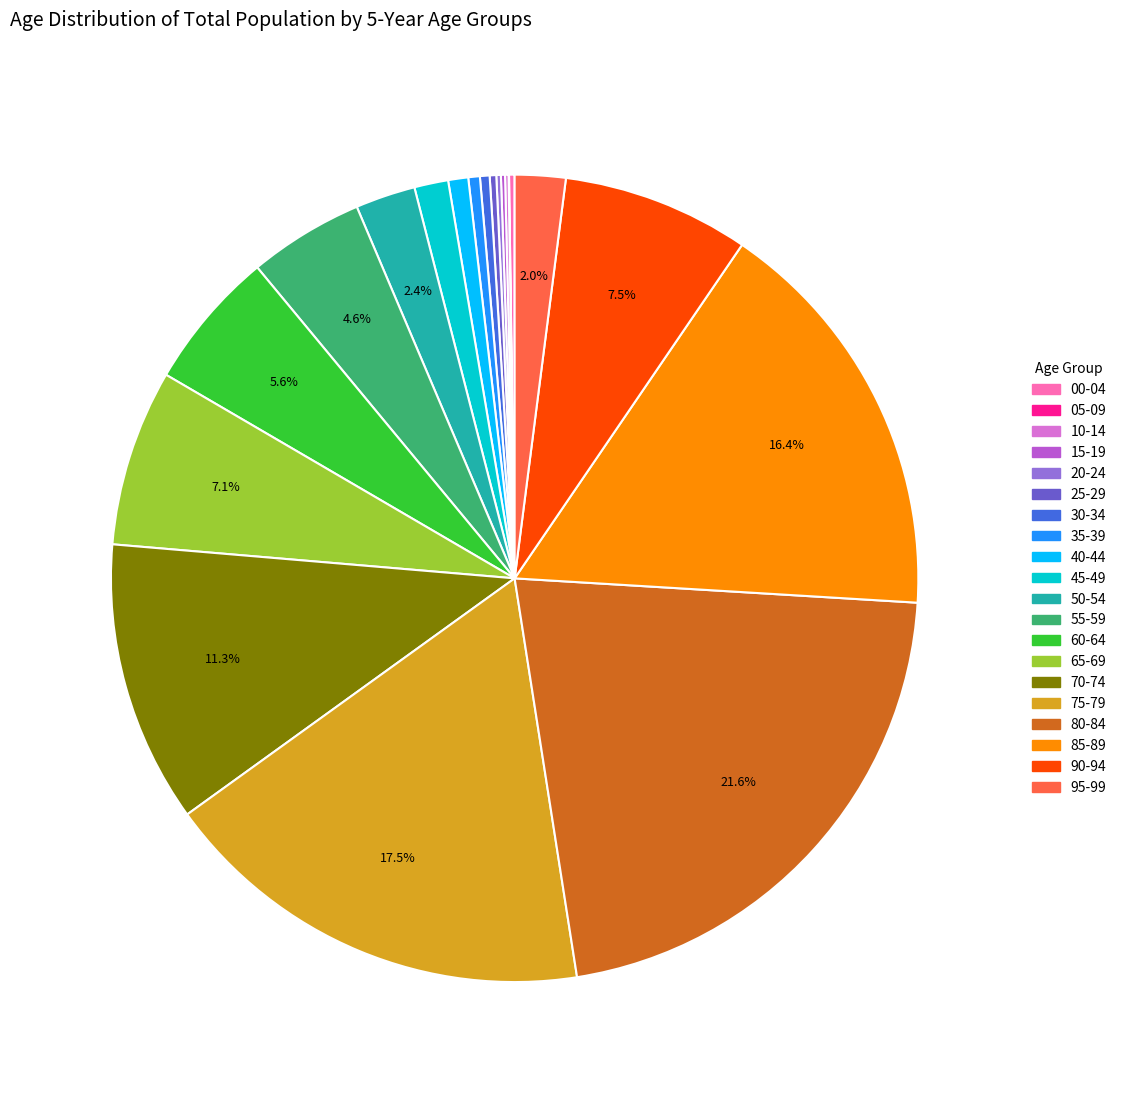

Is the sum of 80-84 and 45-49 greater than half?

No